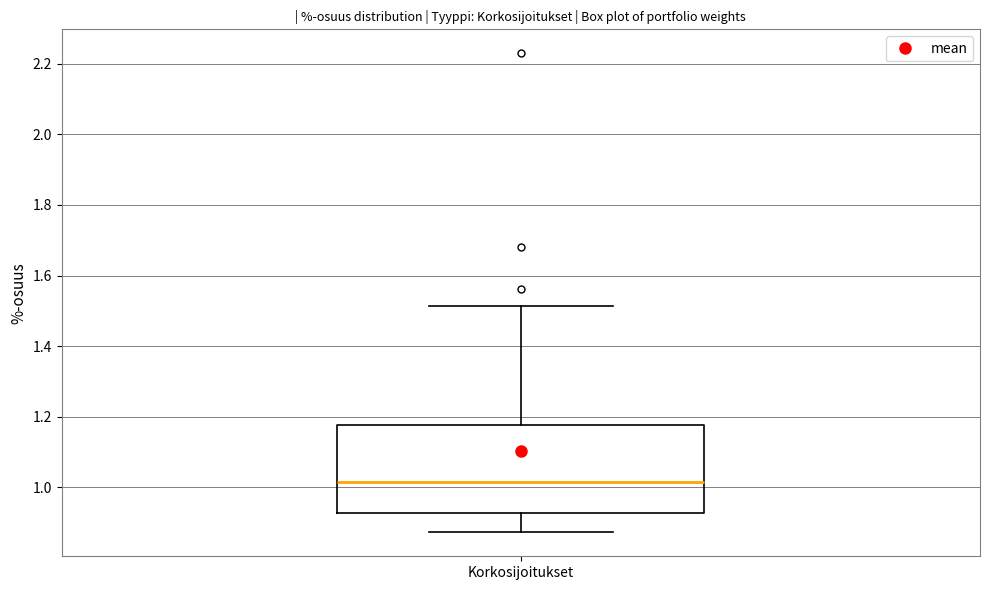

Read this box plot against the y-axis: the position of the median line, the range covered by the box, and the ends of both whiskers. The values are not printed on the chart, so give them approximately, as read against the axis.

median 1.02, box 0.92 to 1.18, whiskers 0.88 to 1.52